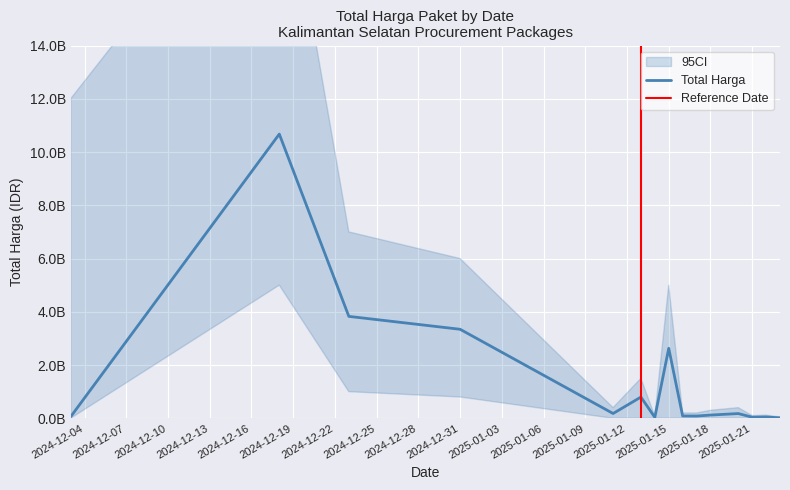

Which label corresponds to the smallest value in the chart?

2025-01-15